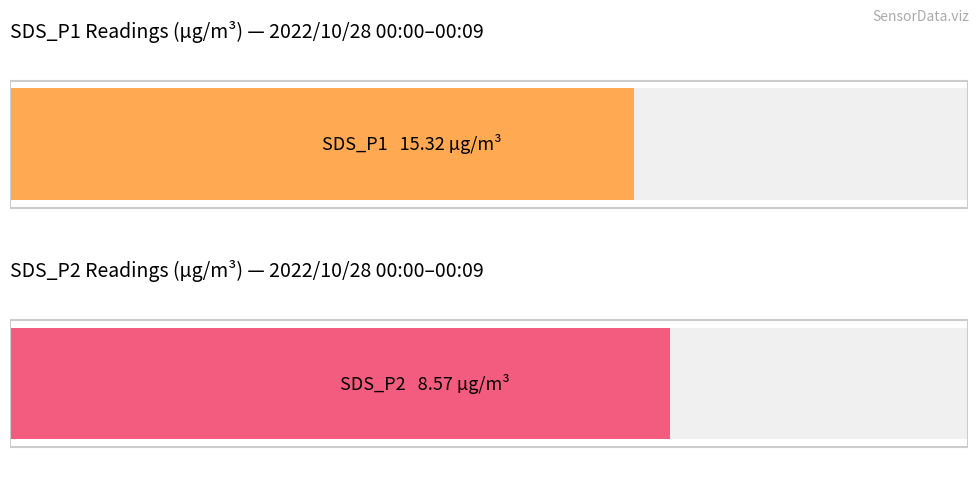

The SDS_P2 series shows 3.2 at 00:05. True or false?

False